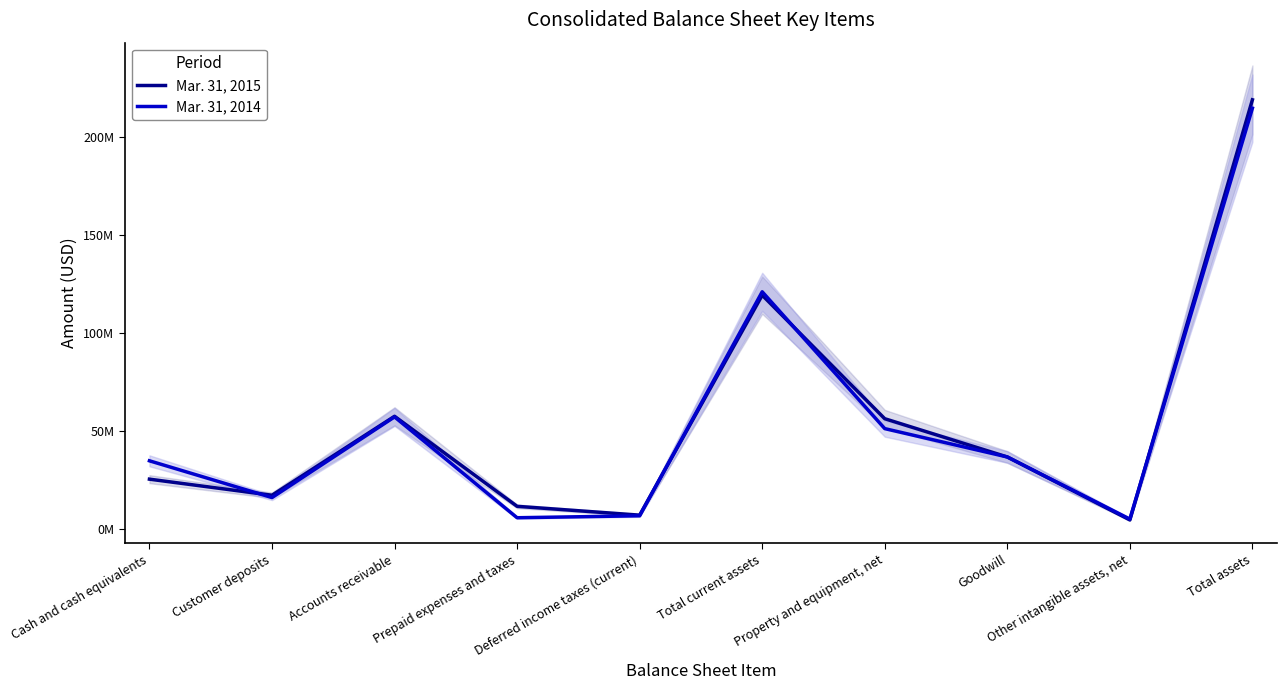

At which category does Mar. 31, 2014 reach its first local valley?

Customer deposits